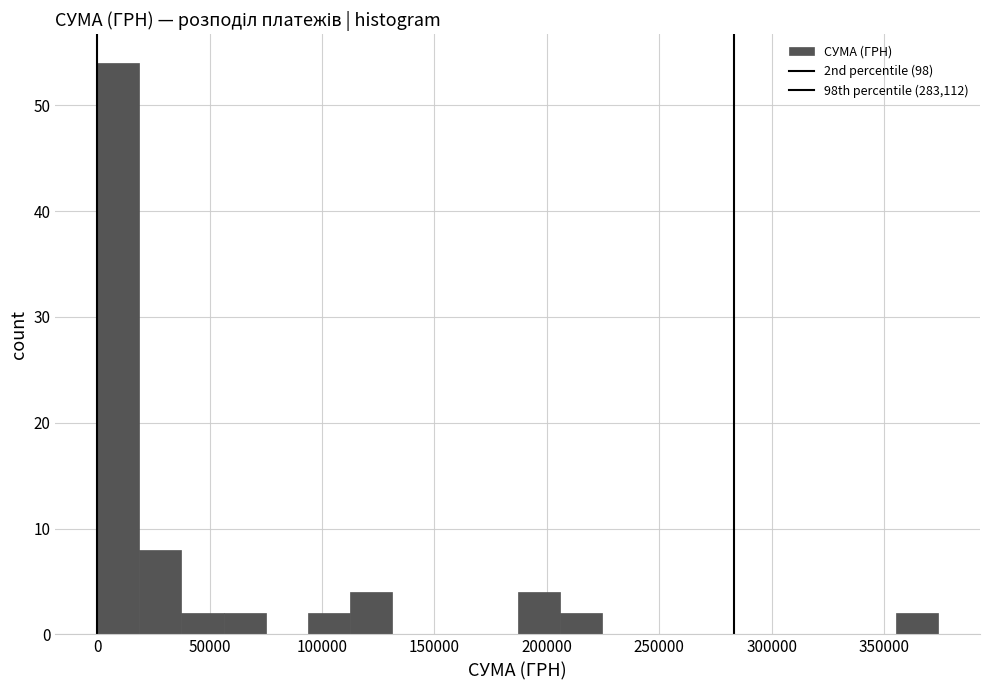

Read against the x-axis, roughly where is the centre of the tallest bar?

10000